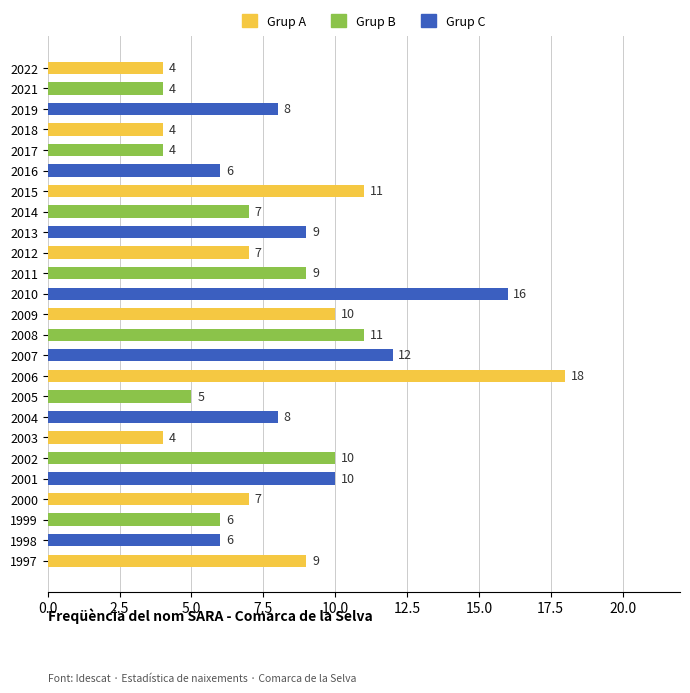

Read the value at 2013, to the nearest 10.

10